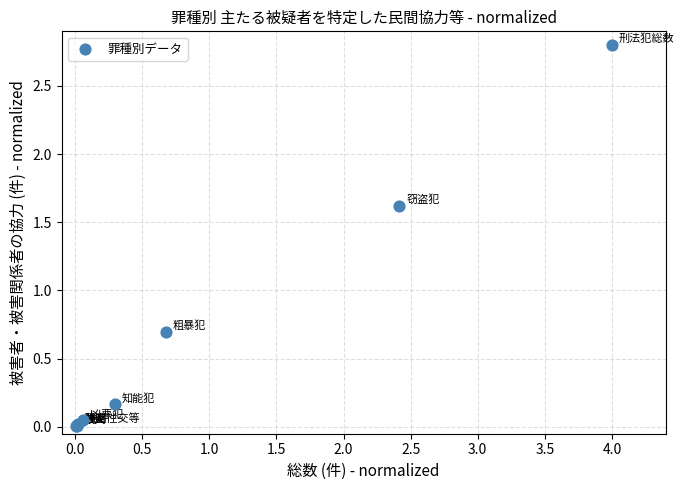

What Y value in the scatter plot is closest to 1?

0.7